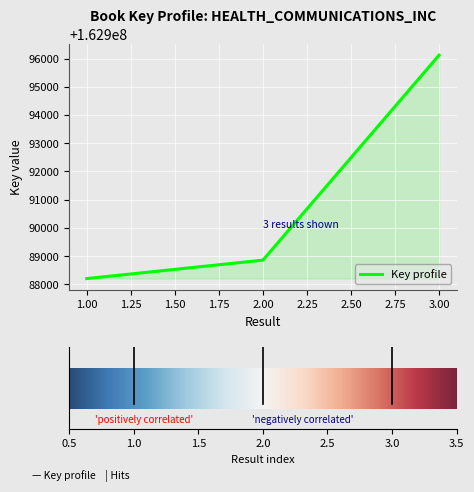

What is the maximum value shown in the chart?

162996119